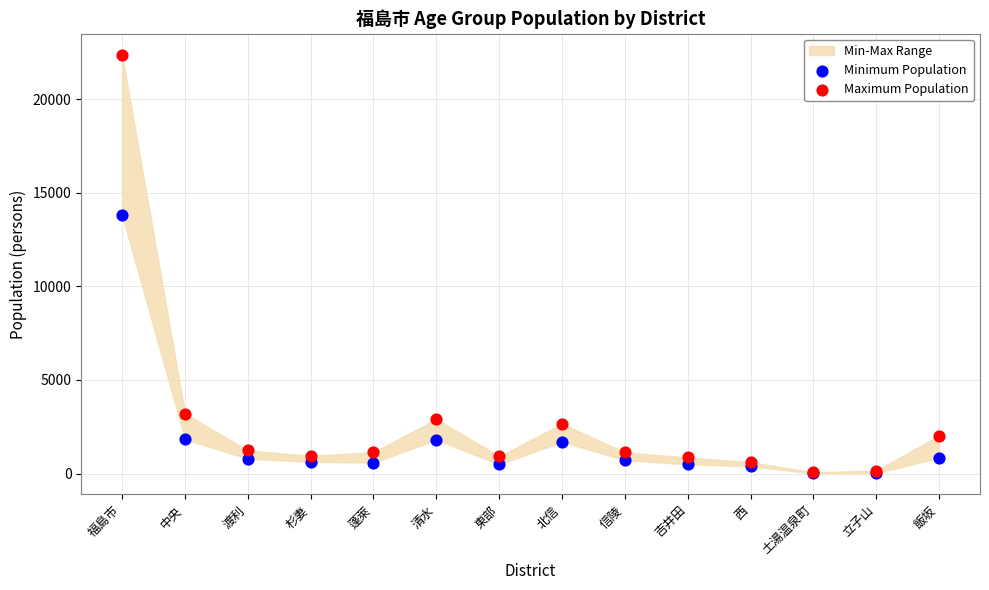

In the Maximum Population series, what Y value is closest to 11225?

3205